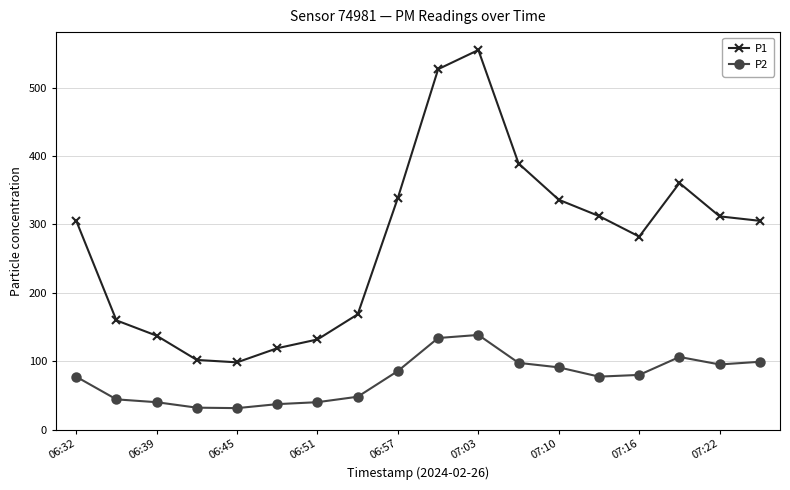

What are all the series names shown in the legend?

P1, P2